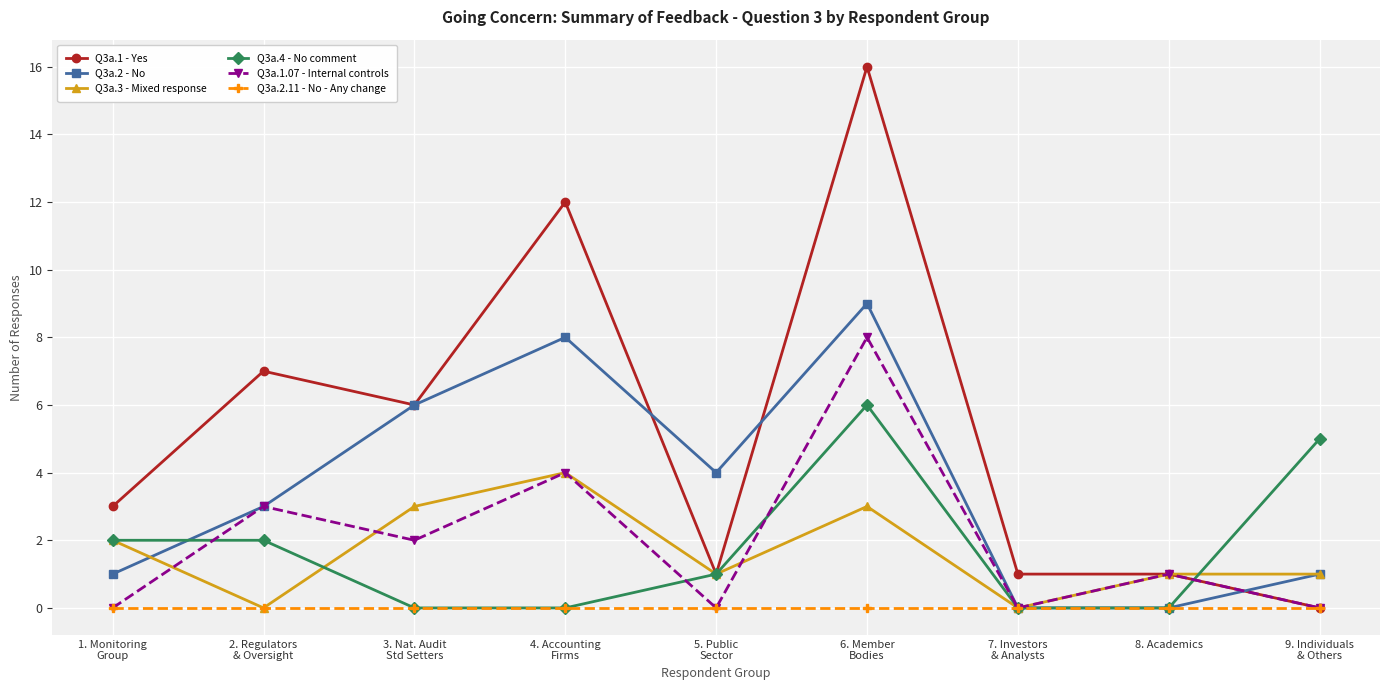

What is the average value of the Q3a.1 - Yes series?

5